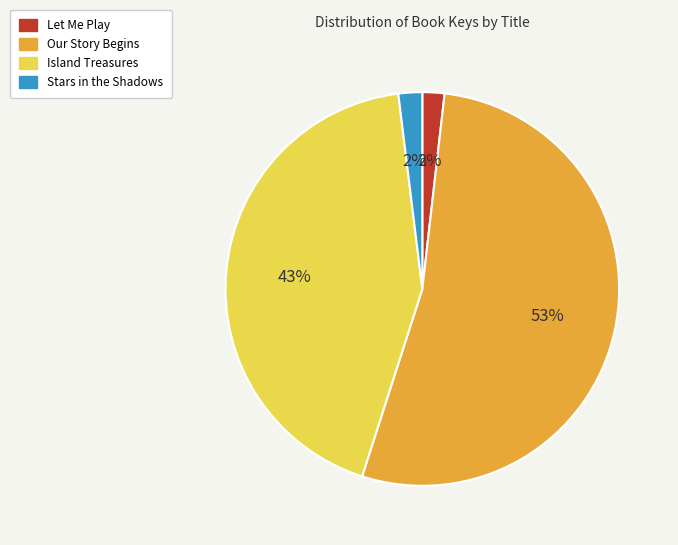

Which slice represents more than half of the pie?

Our Story Begins